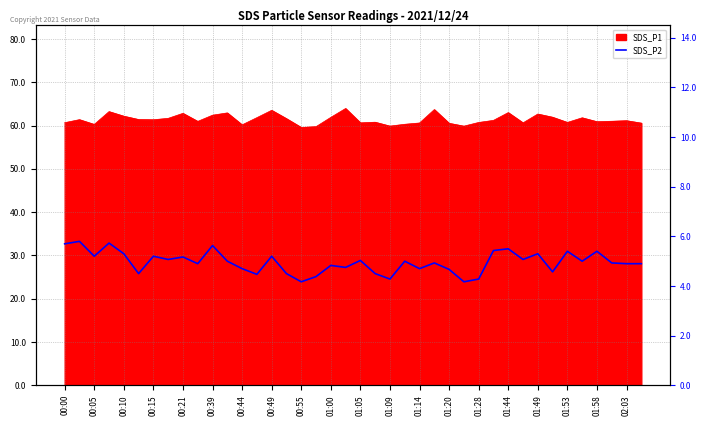

What is the label of the 28th point from the right?

00:44